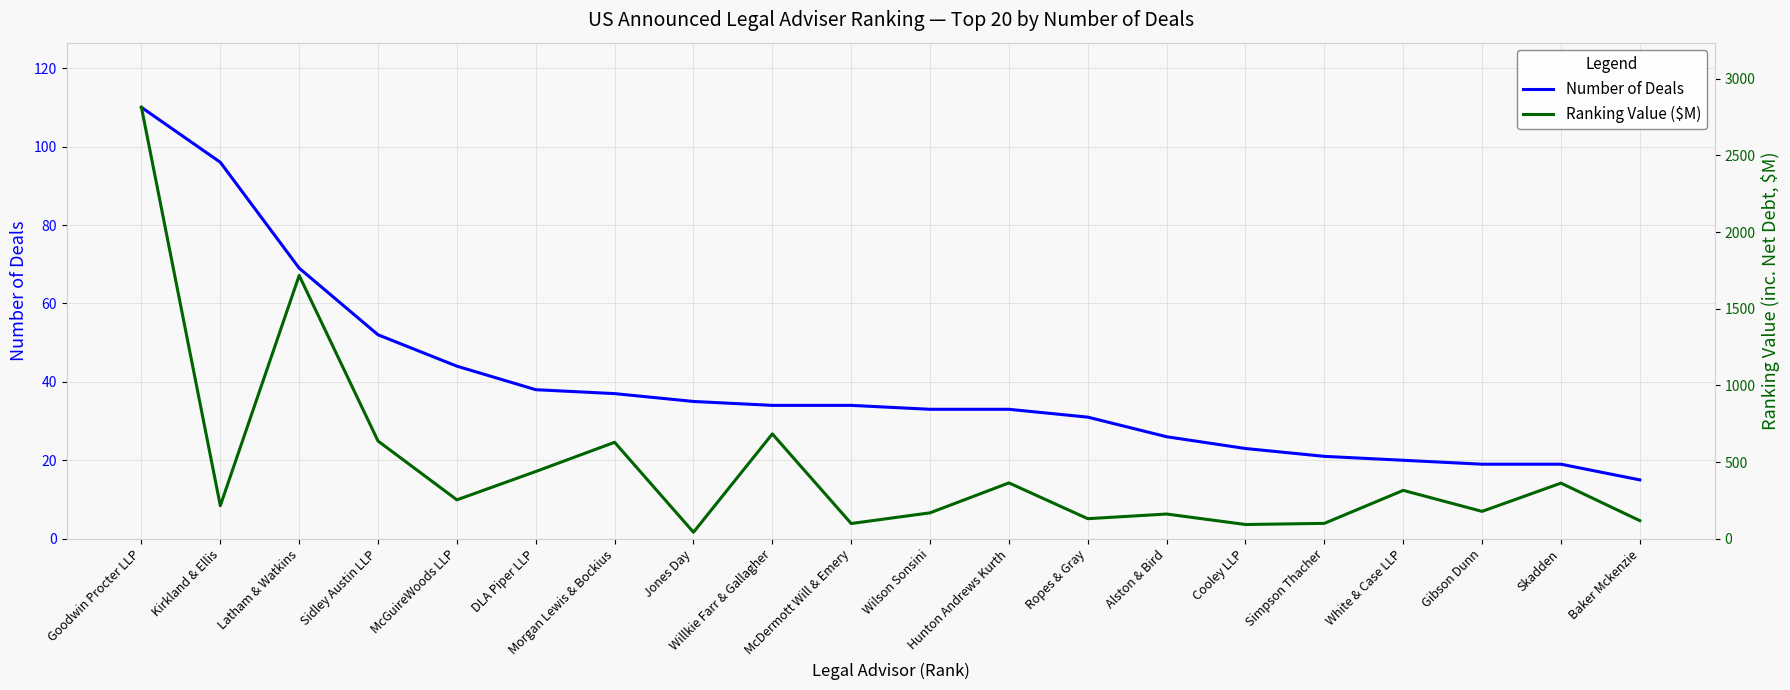

Which category has the highest value across all series?

Goodwin Procter LLP